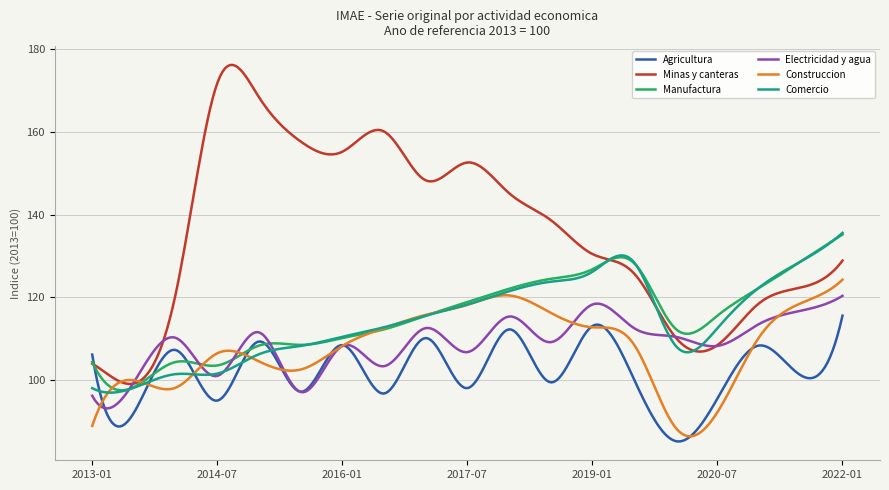

Which series ends up on top after the final intersection of Agricultura and Minas y canteras?

Minas y canteras